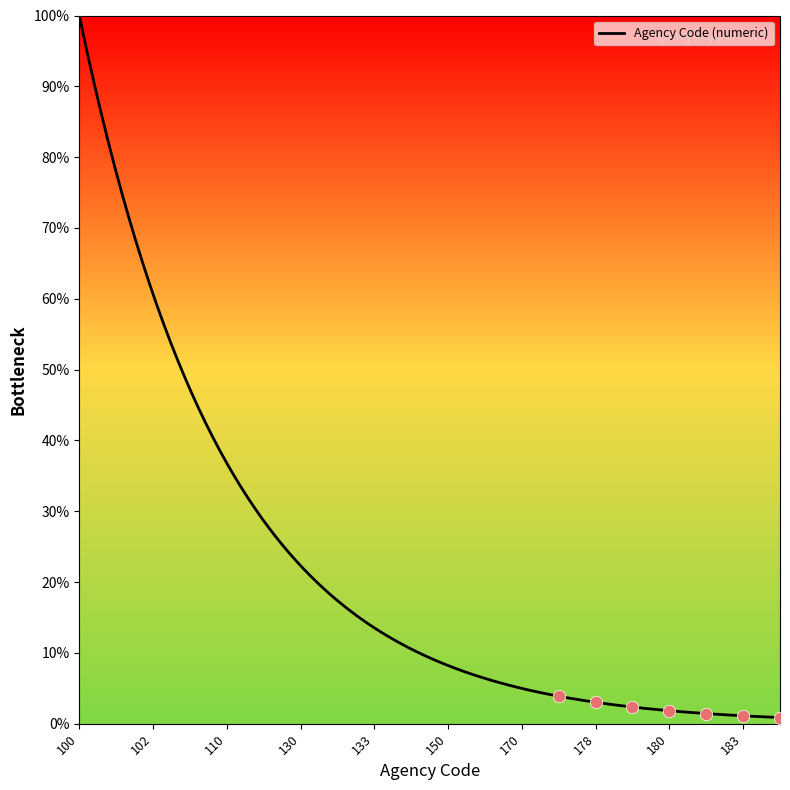

Between 179 and 131, which is larger?

179